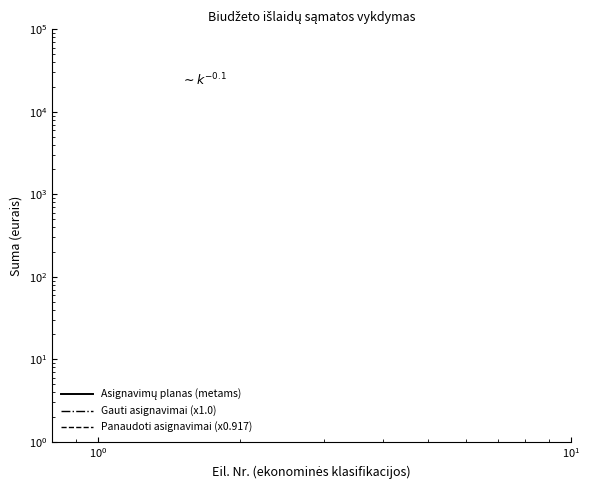

Count the number of categories in the chart.

8